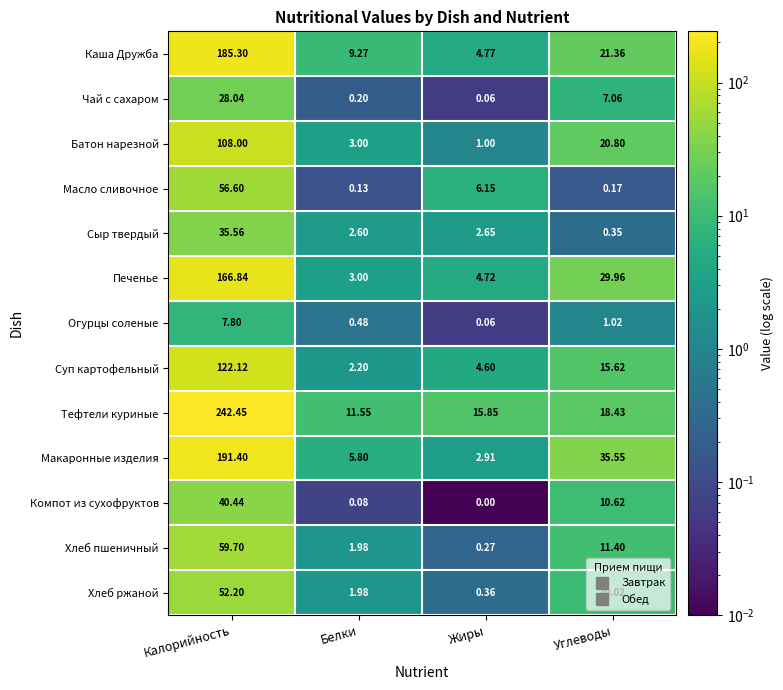

Is the value of Огурцы соленые at Белки greater than the value of Масло сливочное at Жиры?

No